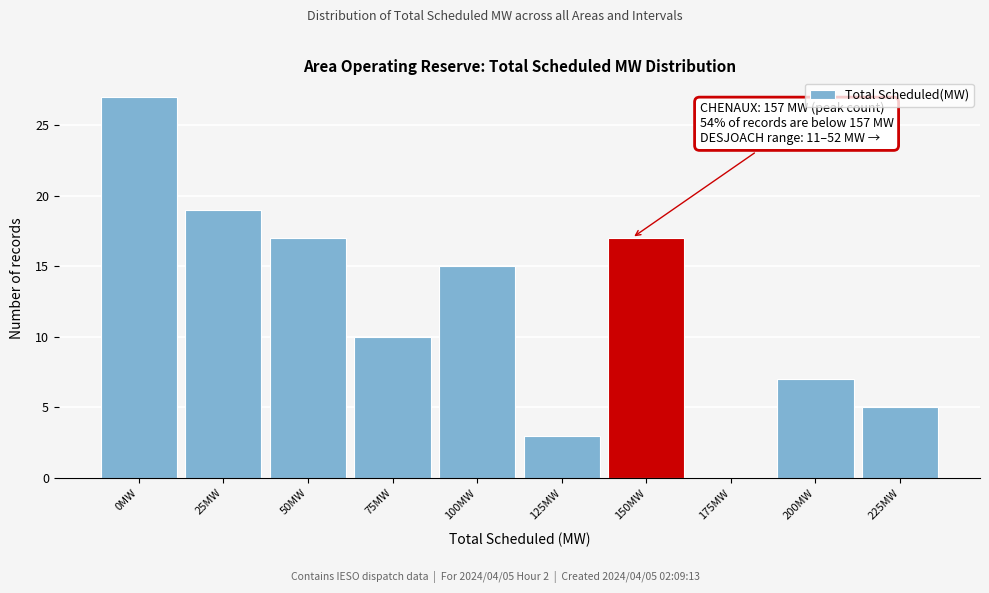

Reading left to right, list all the values displayed in this chart.

0MW=27	25MW=19	50MW=17	75MW=10	100MW=15	125MW=3	150MW=17	175MW=0	200MW=7	225MW=5